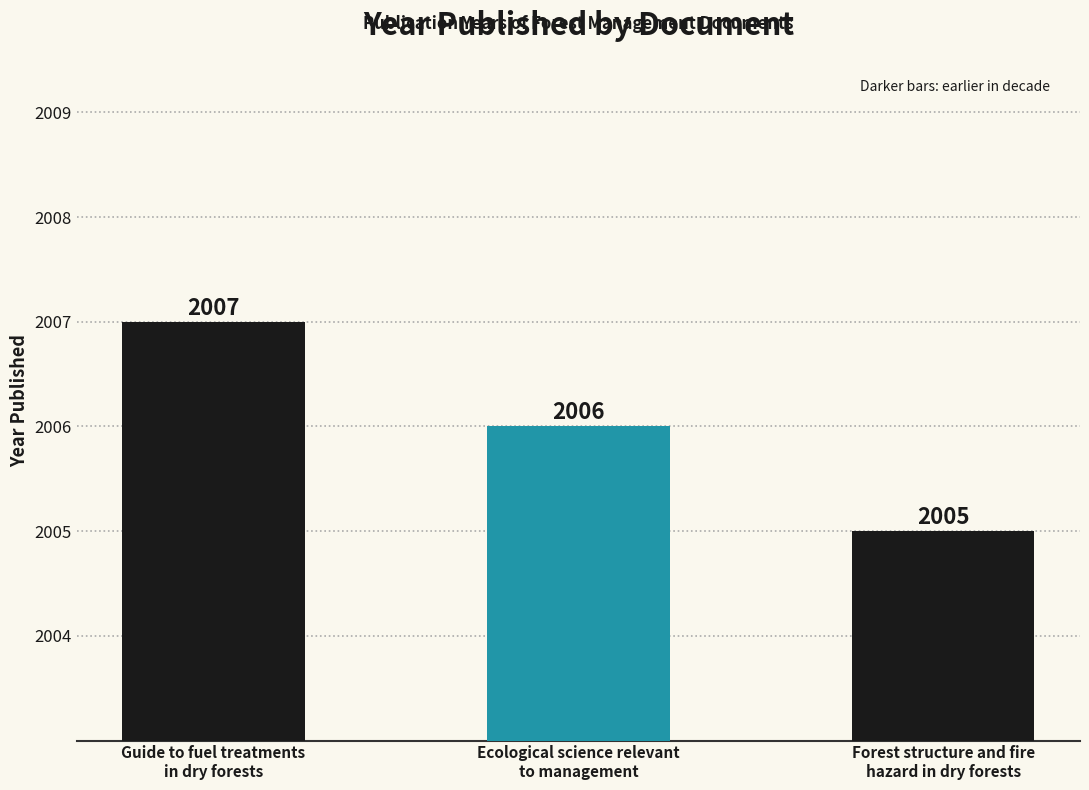

How many values are below 2006?

1